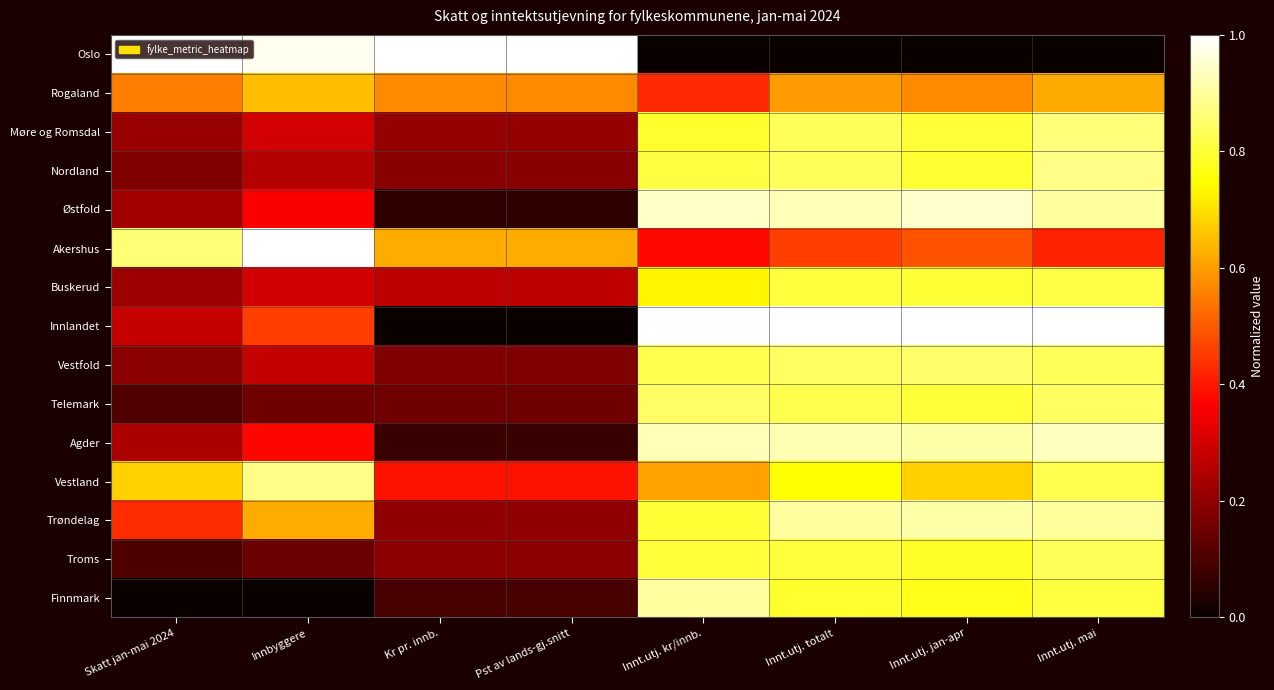

Reading left to right, what are all the values shown in this chart?

Oslo: Skatt jan-mai 2024=1.0	Innbyggere=1.0	Kr pr. innb.=1.0	Pst av lands-gj.snitt=1.0	Innt.utj. kr/innb.=0.0	Innt.utj. totalt=0.0	Innt.utj. jan-apr=0.0	Innt.utj. mai=0.0
Rogaland: Skatt jan-mai 2024=0.6	Innbyggere=0.6	Kr pr. innb.=0.6	Pst av lands-gj.snitt=0.6	Innt.utj. kr/innb.=0.4	Innt.utj. totalt=0.6	Innt.utj. jan-apr=0.6	Innt.utj. mai=0.6
Møre og Romsdal: Skatt jan-mai 2024=0.2	Innbyggere=0.3	Kr pr. innb.=0.2	Pst av lands-gj.snitt=0.2	Innt.utj. kr/innb.=0.8	Innt.utj. totalt=0.8	Innt.utj. jan-apr=0.8	Innt.utj. mai=0.9
Nordland: Skatt jan-mai 2024=0.2	Innbyggere=0.3	Kr pr. innb.=0.2	Pst av lands-gj.snitt=0.2	Innt.utj. kr/innb.=0.8	Innt.utj. totalt=0.8	Innt.utj. jan-apr=0.8	Innt.utj. mai=0.9
Østfold: Skatt jan-mai 2024=0.2	Innbyggere=0.4	Kr pr. innb.=0.1	Pst av lands-gj.snitt=0.1	Innt.utj. kr/innb.=0.9	Innt.utj. totalt=0.9	Innt.utj. jan-apr=0.9	Innt.utj. mai=0.9
Akershus: Skatt jan-mai 2024=0.9	Innbyggere=1.0	Kr pr. innb.=0.6	Pst av lands-gj.snitt=0.6	Innt.utj. kr/innb.=0.4	Innt.utj. totalt=0.5	Innt.utj. jan-apr=0.5	Innt.utj. mai=0.4
Buskerud: Skatt jan-mai 2024=0.2	Innbyggere=0.3	Kr pr. innb.=0.3	Pst av lands-gj.snitt=0.3	Innt.utj. kr/innb.=0.7	Innt.utj. totalt=0.8	Innt.utj. jan-apr=0.8	Innt.utj. mai=0.8
Innlandet: Skatt jan-mai 2024=0.3	Innbyggere=0.5	Kr pr. innb.=0.0	Pst av lands-gj.snitt=0.0	Innt.utj. kr/innb.=1.0	Innt.utj. totalt=1.0	Innt.utj. jan-apr=1.0	Innt.utj. mai=1.0
Vestfold: Skatt jan-mai 2024=0.2	Innbyggere=0.3	Kr pr. innb.=0.2	Pst av lands-gj.snitt=0.2	Innt.utj. kr/innb.=0.8	Innt.utj. totalt=0.8	Innt.utj. jan-apr=0.9	Innt.utj. mai=0.8
Telemark: Skatt jan-mai 2024=0.1	Innbyggere=0.2	Kr pr. innb.=0.2	Pst av lands-gj.snitt=0.2	Innt.utj. kr/innb.=0.8	Innt.utj. totalt=0.8	Innt.utj. jan-apr=0.8	Innt.utj. mai=0.8
Agder: Skatt jan-mai 2024=0.2	Innbyggere=0.4	Kr pr. innb.=0.1	Pst av lands-gj.snitt=0.1	Innt.utj. kr/innb.=0.9	Innt.utj. totalt=0.9	Innt.utj. jan-apr=0.9	Innt.utj. mai=0.9
Vestland: Skatt jan-mai 2024=0.7	Innbyggere=0.9	Kr pr. innb.=0.4	Pst av lands-gj.snitt=0.4	Innt.utj. kr/innb.=0.6	Innt.utj. totalt=0.7	Innt.utj. jan-apr=0.7	Innt.utj. mai=0.8
Trøndelag: Skatt jan-mai 2024=0.4	Innbyggere=0.6	Kr pr. innb.=0.2	Pst av lands-gj.snitt=0.2	Innt.utj. kr/innb.=0.8	Innt.utj. totalt=0.9	Innt.utj. jan-apr=0.9	Innt.utj. mai=0.9
Troms: Skatt jan-mai 2024=0.1	Innbyggere=0.1	Kr pr. innb.=0.2	Pst av lands-gj.snitt=0.2	Innt.utj. kr/innb.=0.8	Innt.utj. totalt=0.8	Innt.utj. jan-apr=0.8	Innt.utj. mai=0.8
Finnmark: Skatt jan-mai 2024=0.0	Innbyggere=0.0	Kr pr. innb.=0.1	Pst av lands-gj.snitt=0.1	Innt.utj. kr/innb.=0.9	Innt.utj. totalt=0.8	Innt.utj. jan-apr=0.8	Innt.utj. mai=0.8